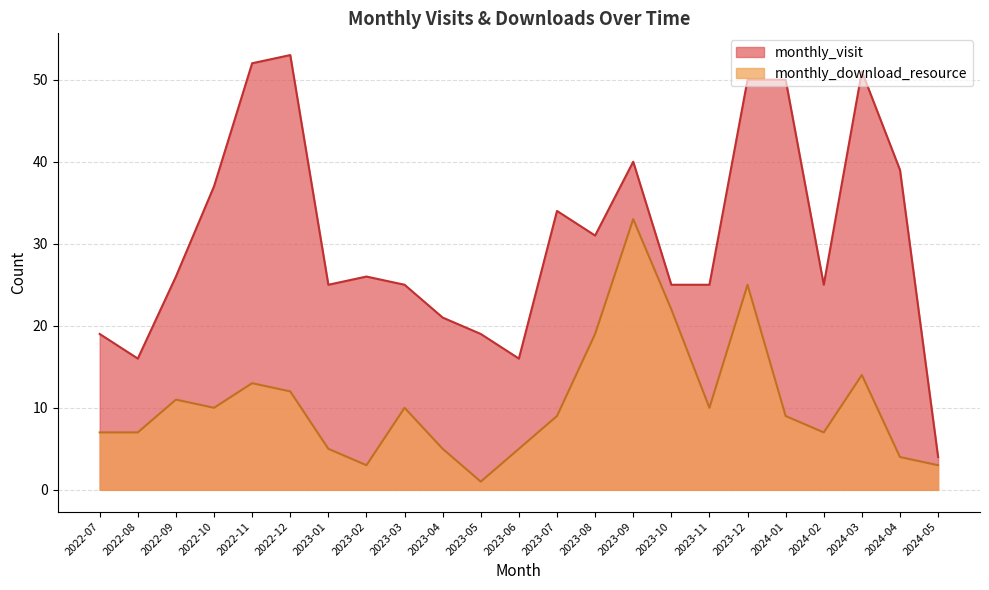

Read the monthly_download_resource value at 2024-01, to the nearest 10.

10